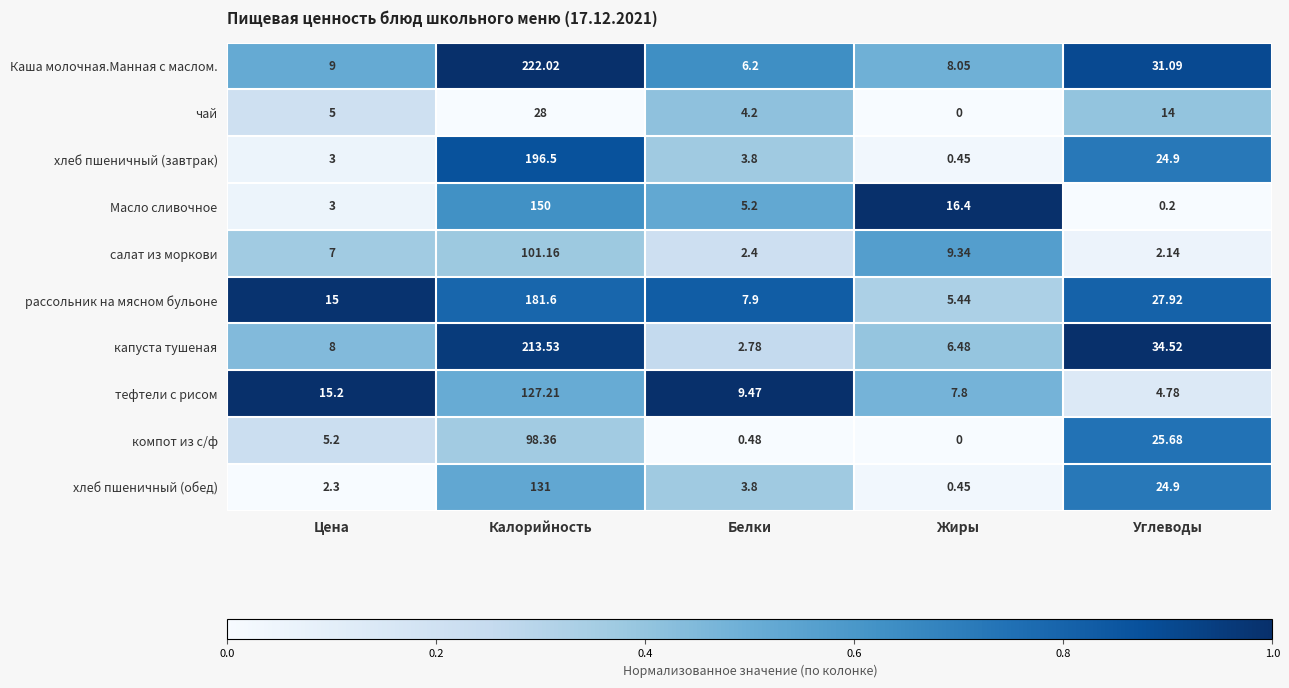

How many categories are shown in the chart?

5